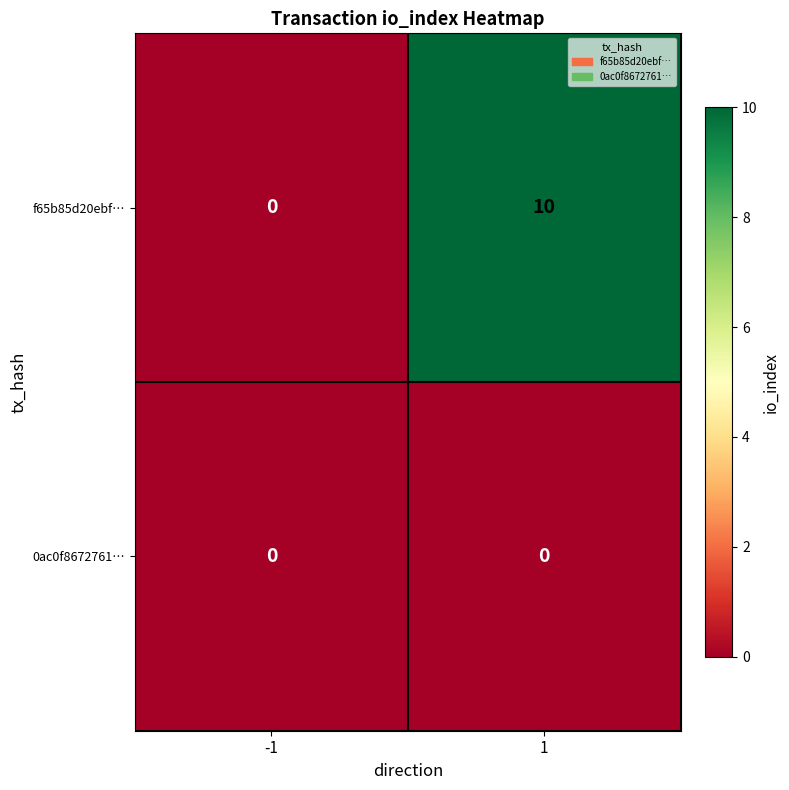

Reading left to right, what are all the values shown in this chart?

f65b85d20ebf…: 0	10
0ac0f8672761…: 0	0